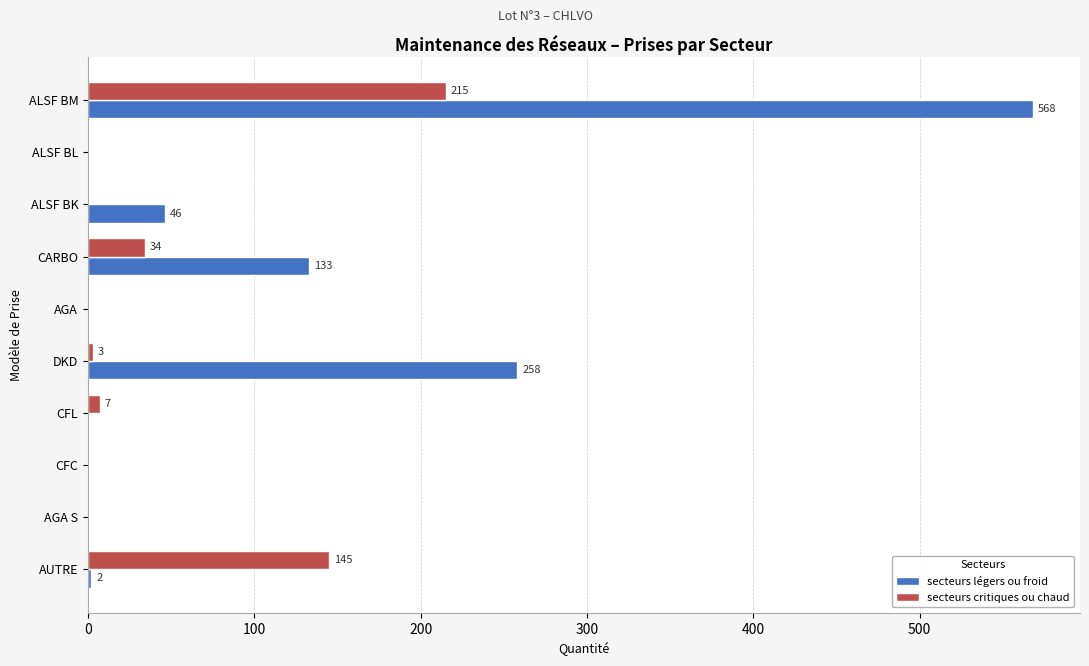

Which series has the largest total across all categories?

secteurs légers ou froid